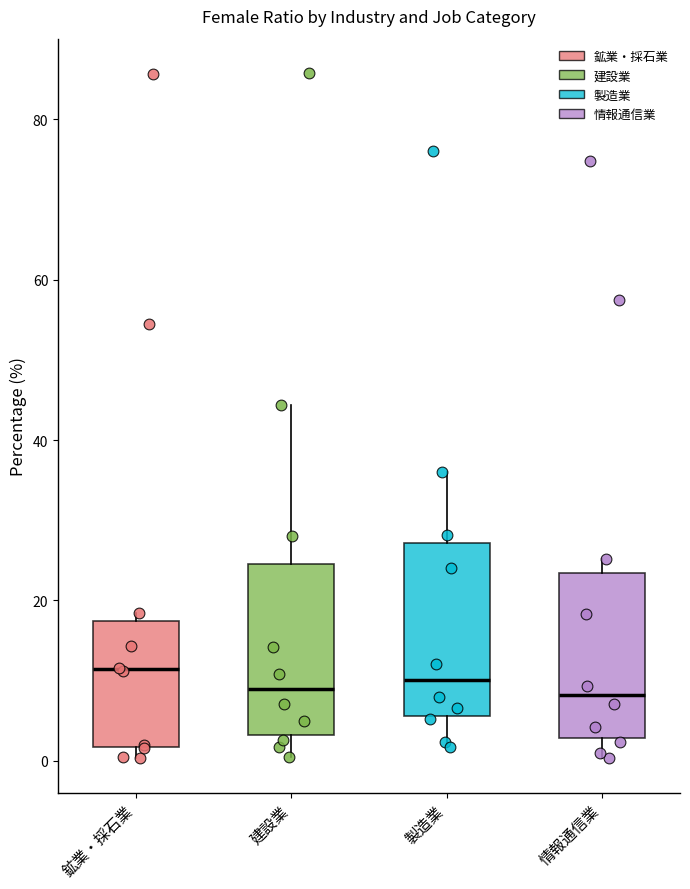

Where is the lower edge of the box for 製造業 on the y-axis? The values are not printed on the chart, so give them approximately, as read against the axis.

6